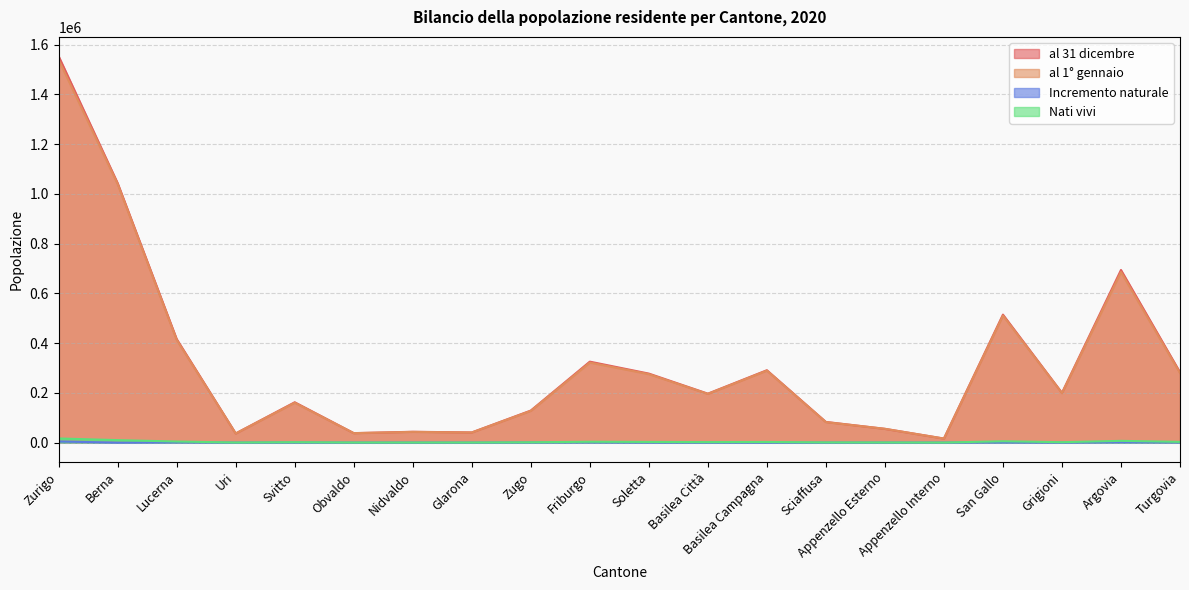

Where is the first local minimum for Incremento naturale?

Berna